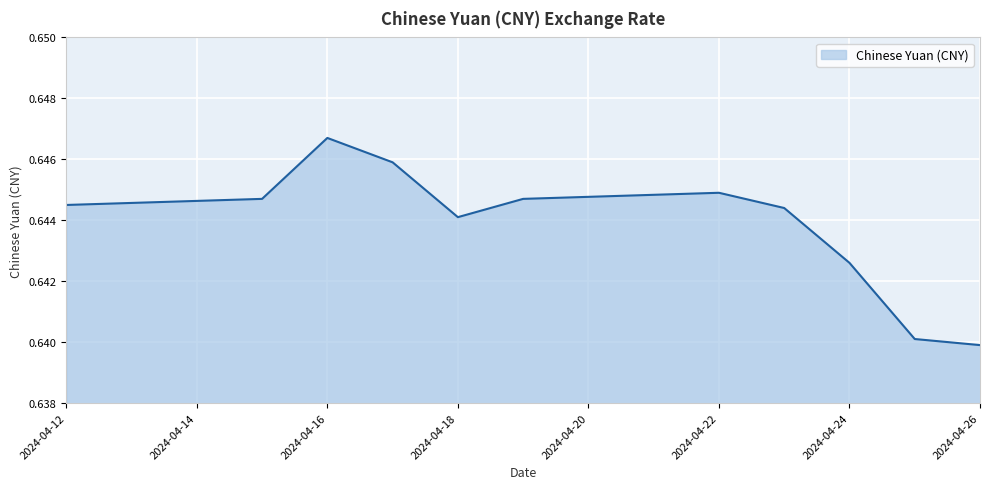

What is the maximum value shown in the chart?

0.6